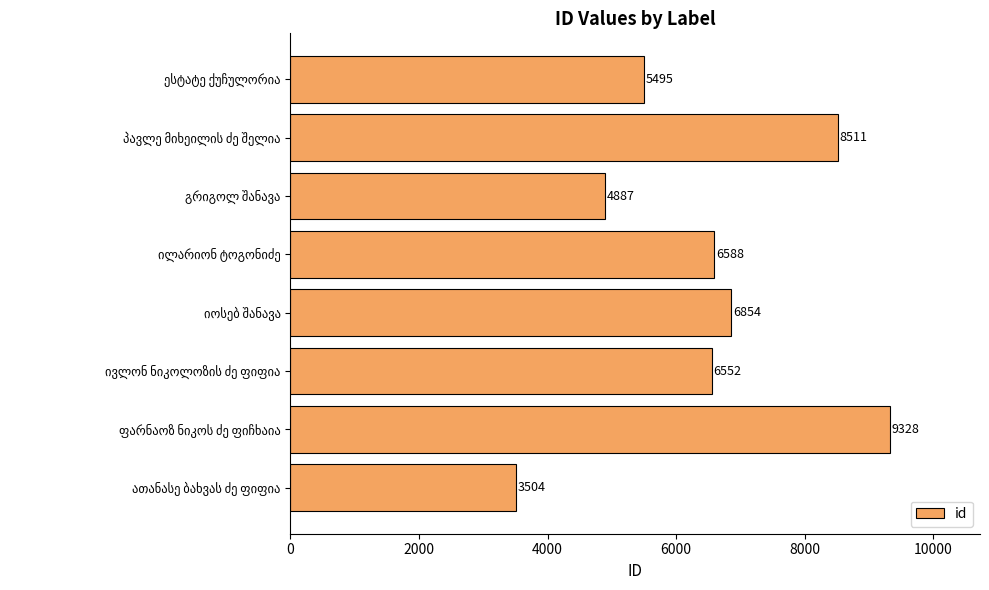

What is the maximum value shown in the chart?

9328